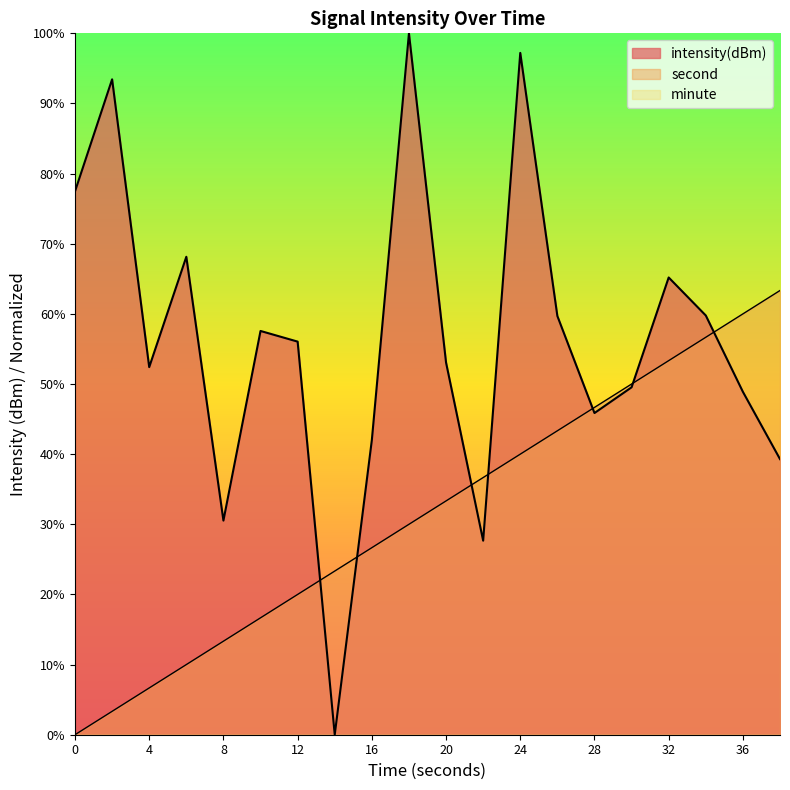

What is the difference between the intensity values at 0 and 38?

38.2